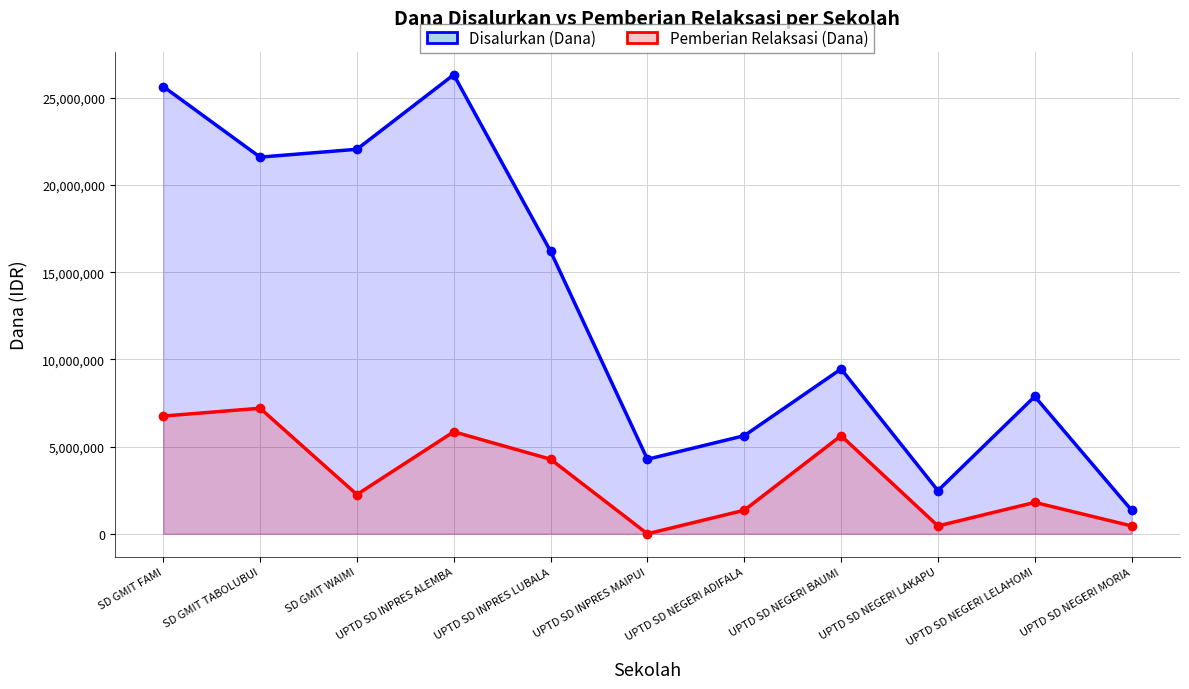

What is the value of the Disalurkan (Dana) point at the 4th from the left?

26325000